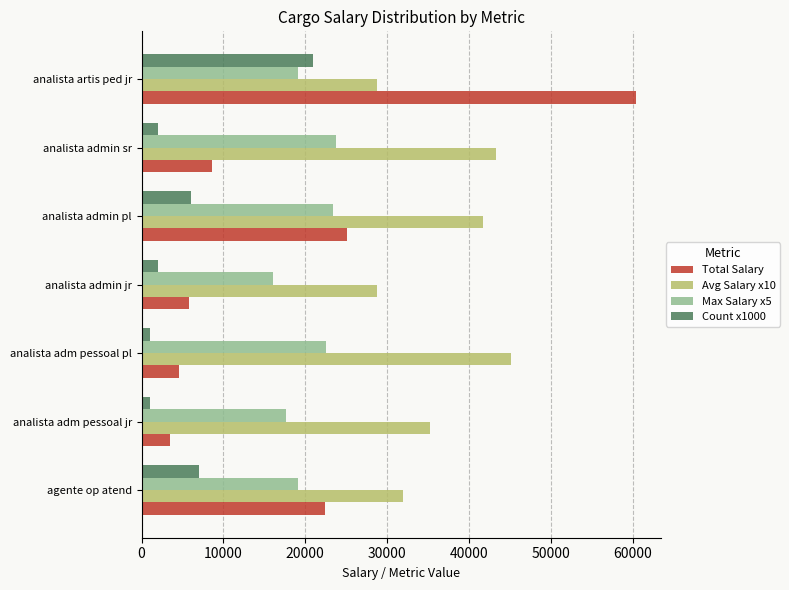

Which series changed the most between analista admin pl and analista artis ped jr?

Total Salary